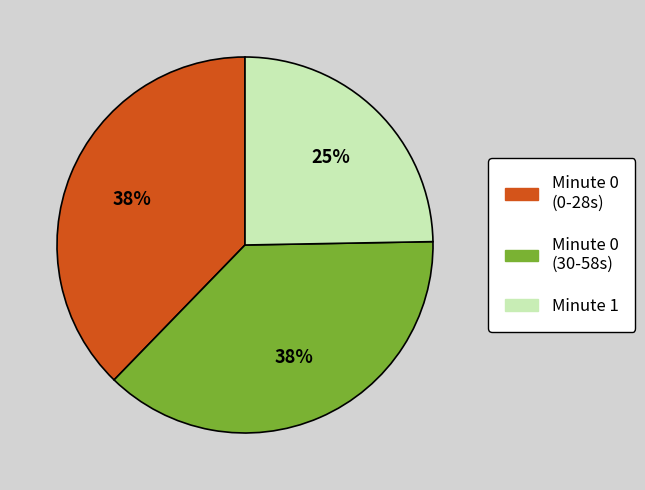

Is there a majority slice in this chart?

No